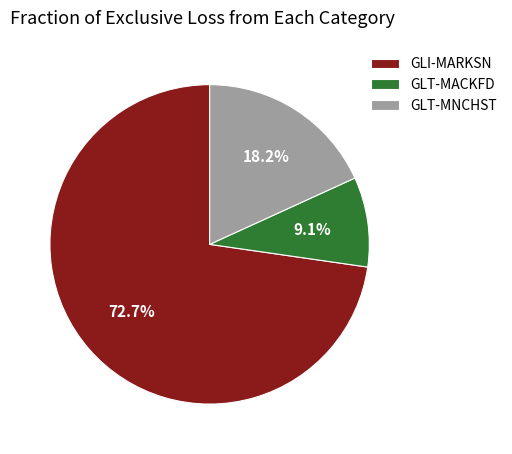

What percentage is the GLT-MNCHST slice, to the nearest percent?

18%